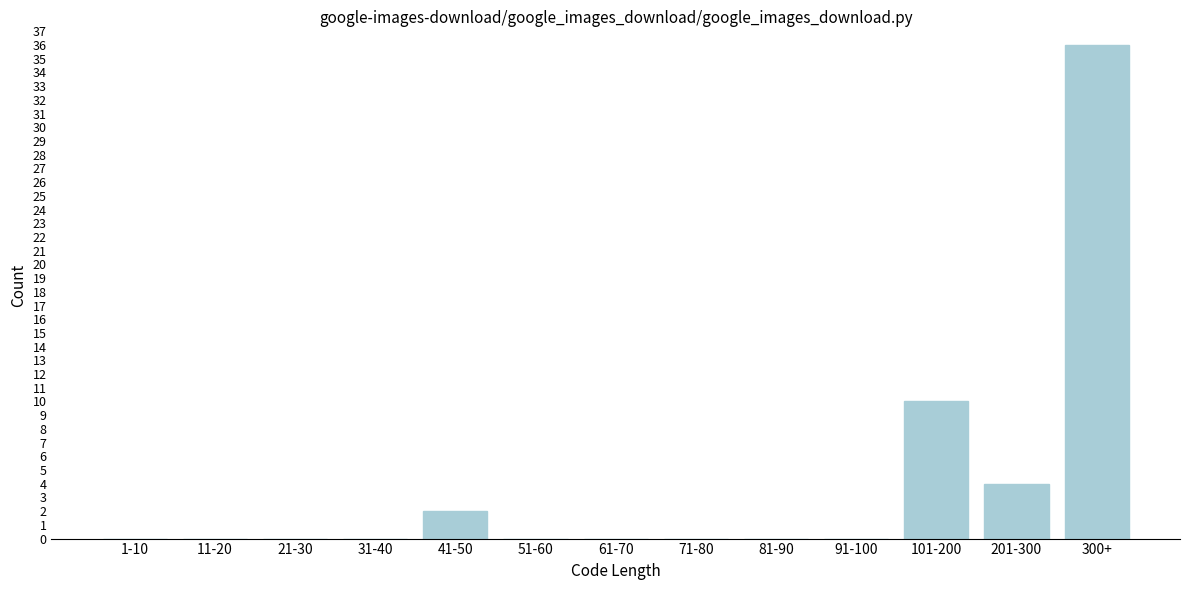

Reading left to right, extract all data points from this chart.

1-10=0	11-20=0	21-30=0	31-40=0	41-50=2	51-60=0	61-70=0	71-80=0	81-90=0	91-100=0	101-200=10	201-300=4	300+=36